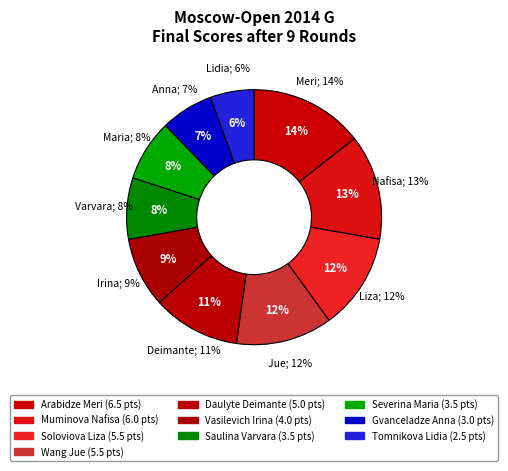

The Muminova Nafisa slice represents 26% of the pie. True or false?

False